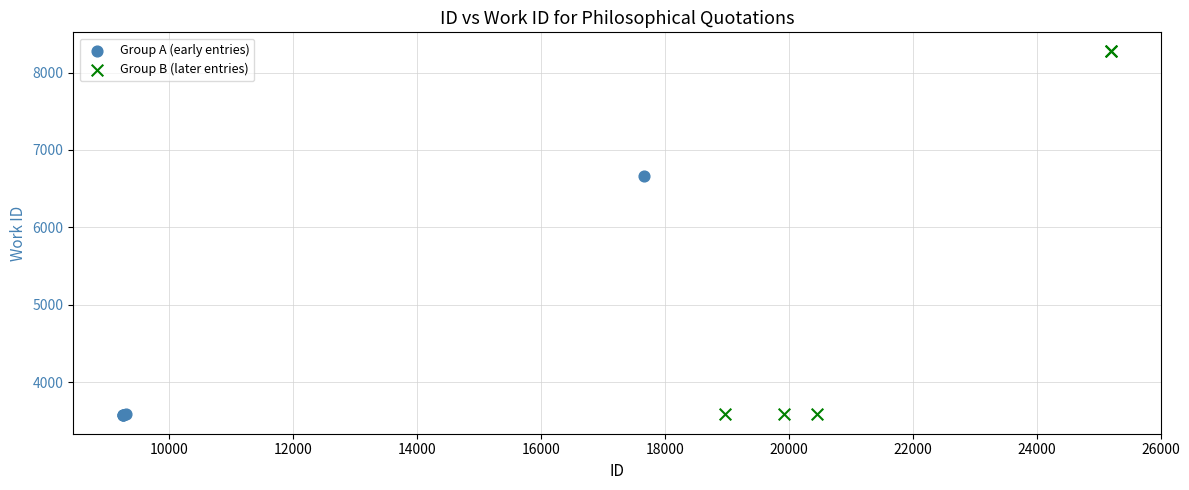

What are all the series names shown in the legend?

Group A (early entries), Group B (later entries)